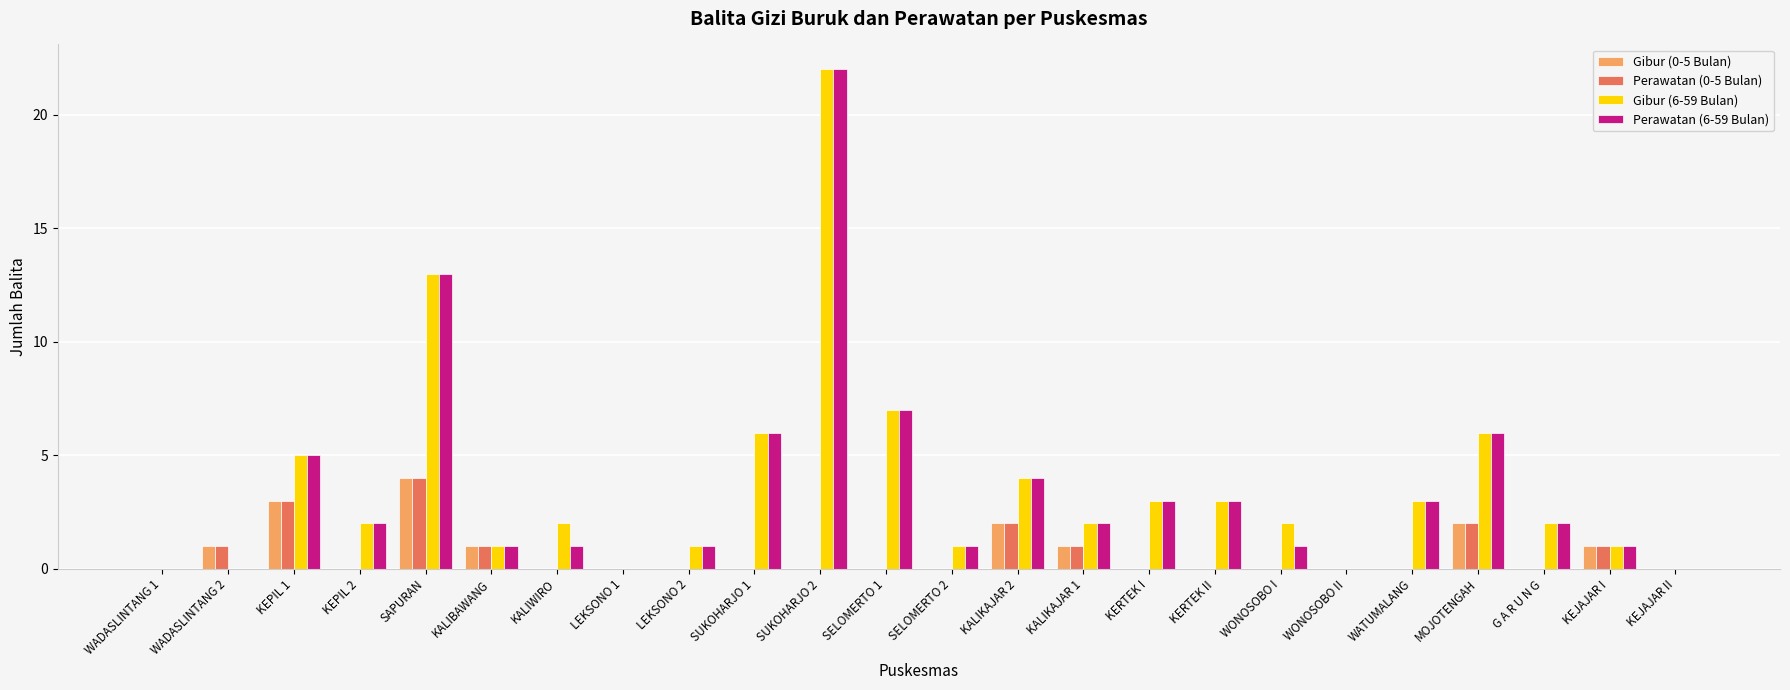

Is it true that Perawatan (6-59 Bulan) equals 0 at SELOMERTO 2?

False